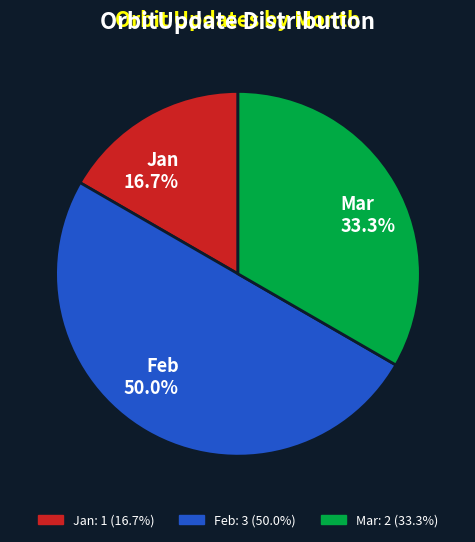

How many segments does this pie chart have?

3